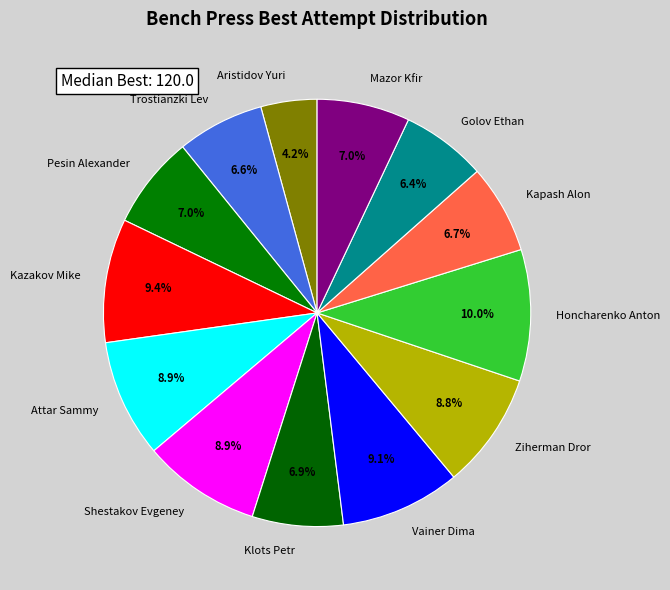

Which slice is the largest?

Honcharenko Anton